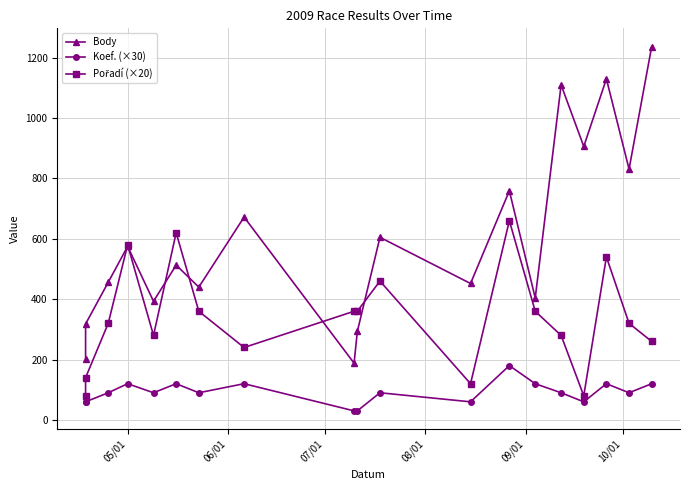

What is the value of the Pořadí (×20) point at the 18th from the left?

320